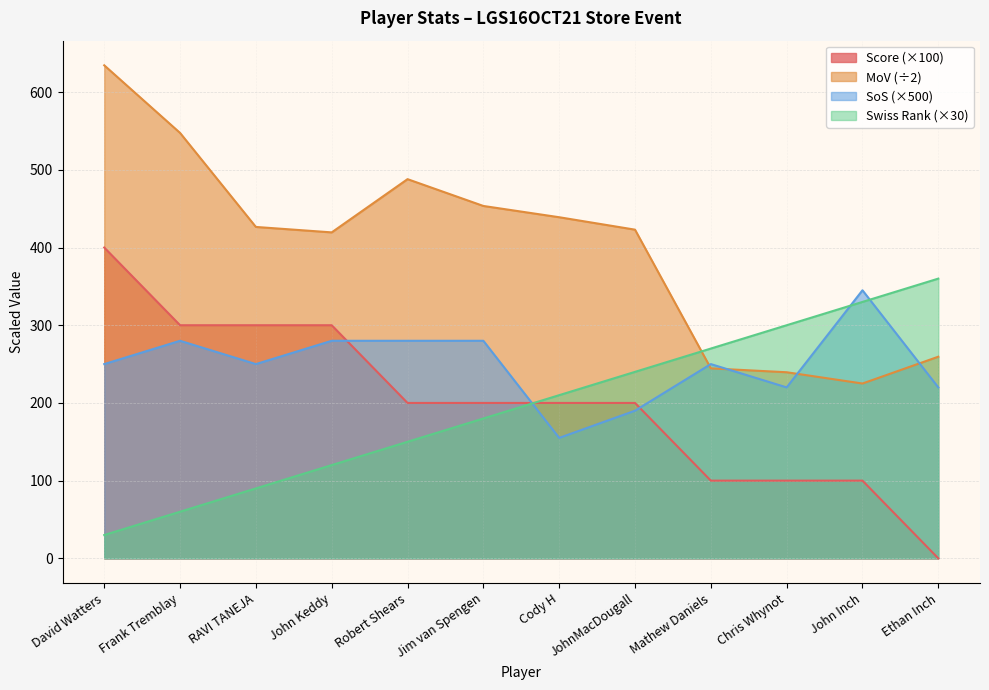

Does the chart have visible grid lines?

Yes